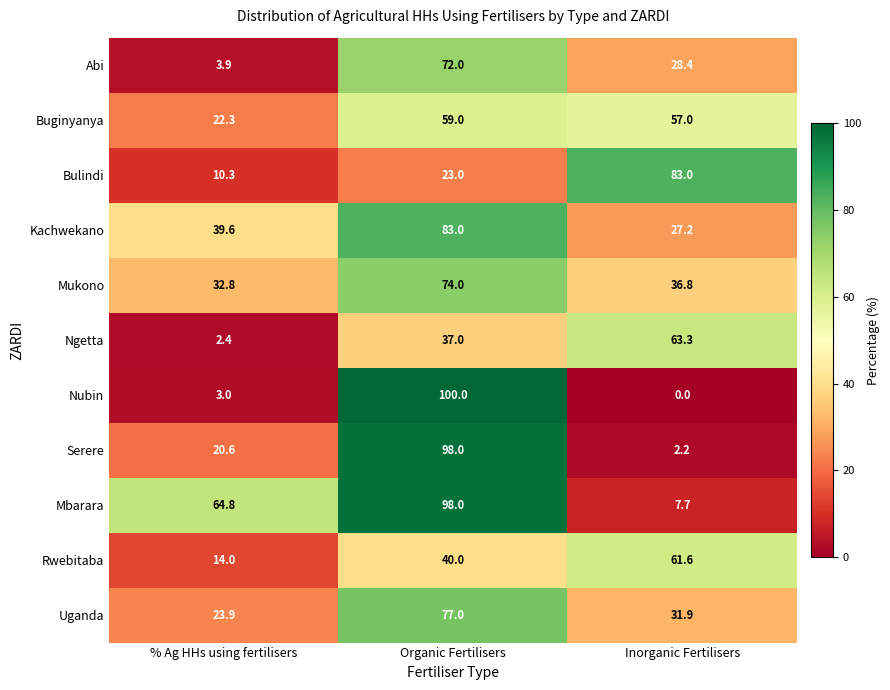

Which series has the largest total across all categories?

Mbarara